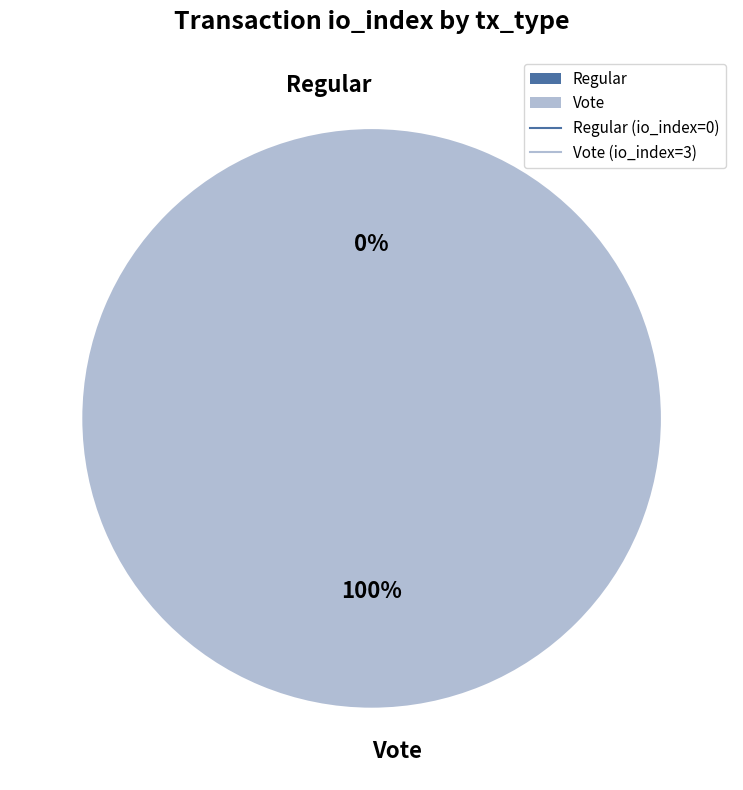

Which category accounts for the majority?

Vote